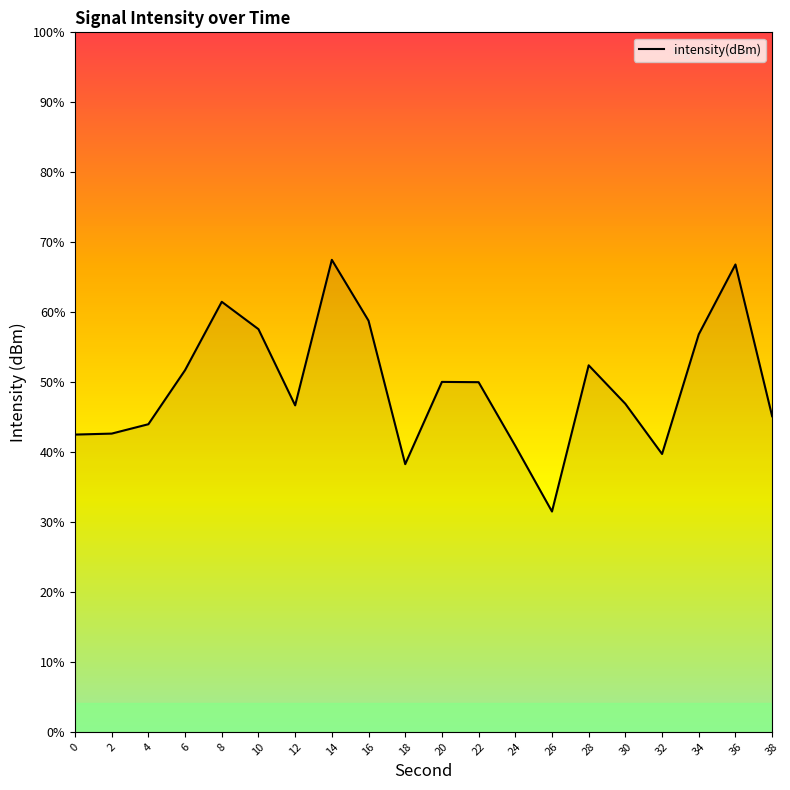

How many points are higher than both their immediate neighbors (excluding endpoints)?

5